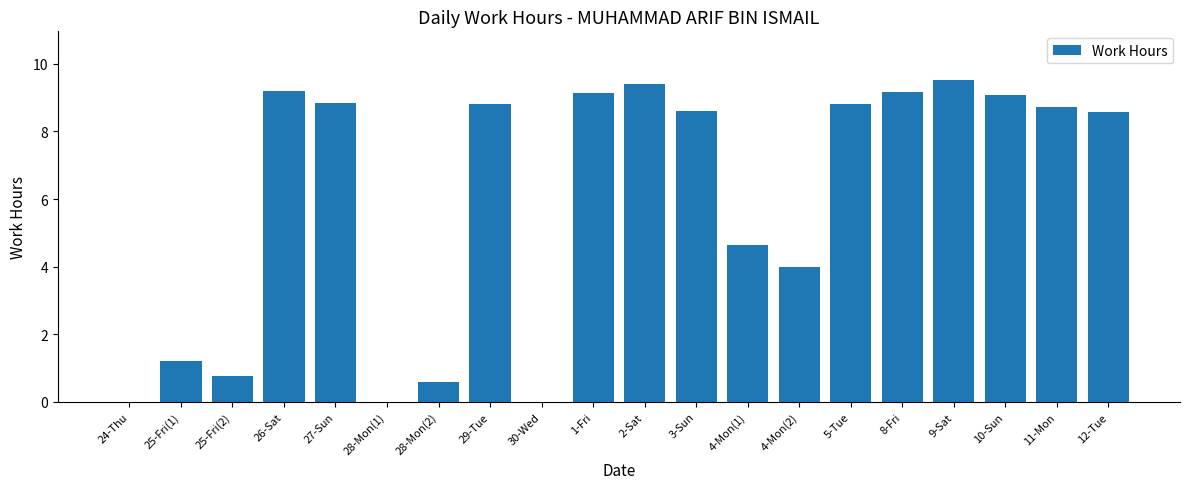

What is the sum of the values at 28-Mon(2) and 11-Mon?

9.3